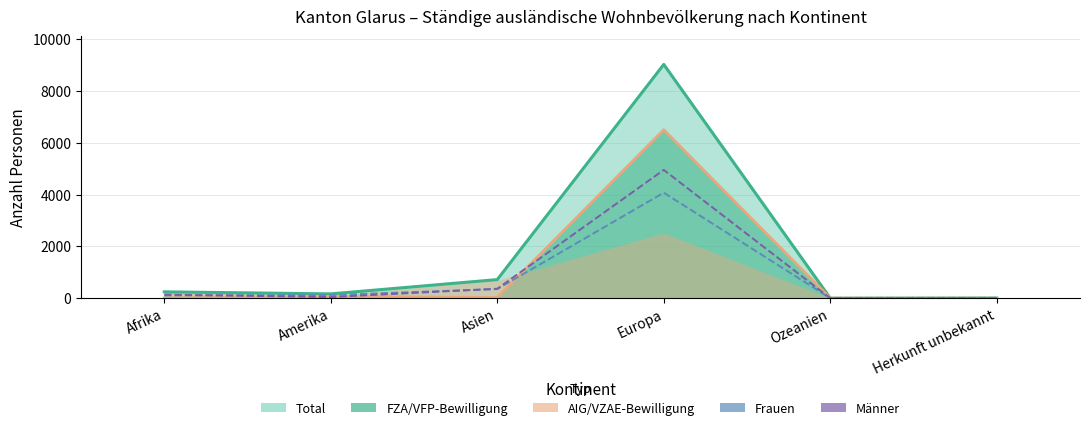

In Frauen, how many points are higher than both neighbors (excluding endpoints)?

1